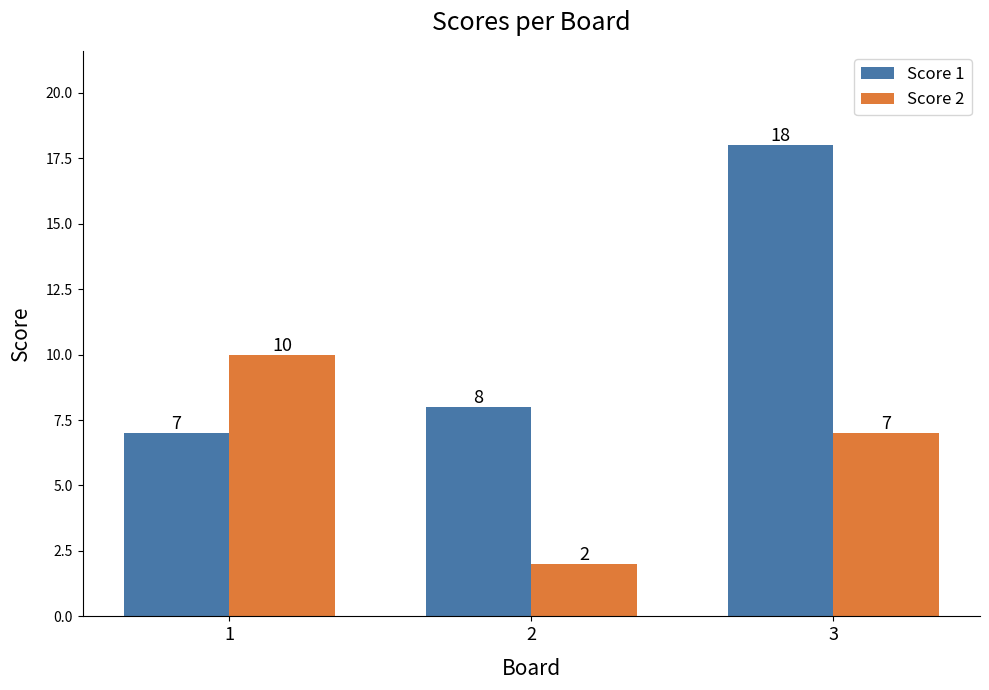

Which series has the largest total across all categories?

Score 1